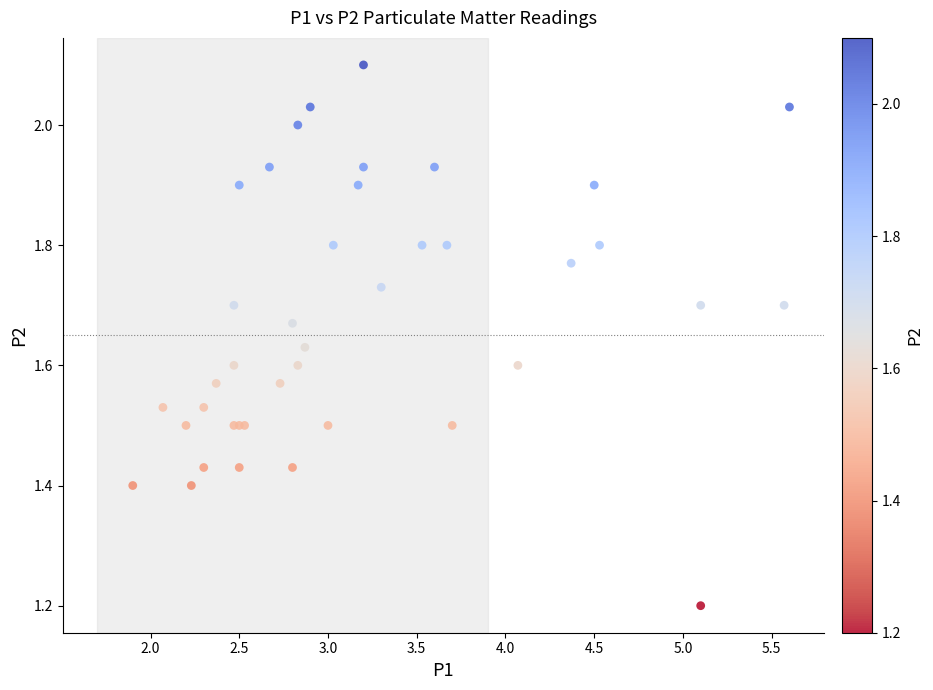

What Y value in the scatter plot is closest to 1?

1.2